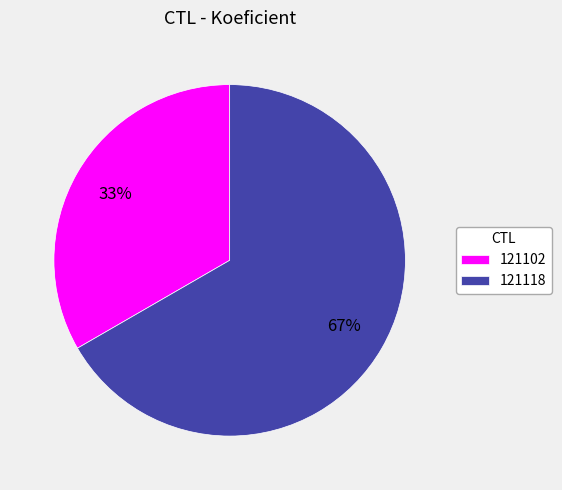

How many slices are in this pie chart?

2